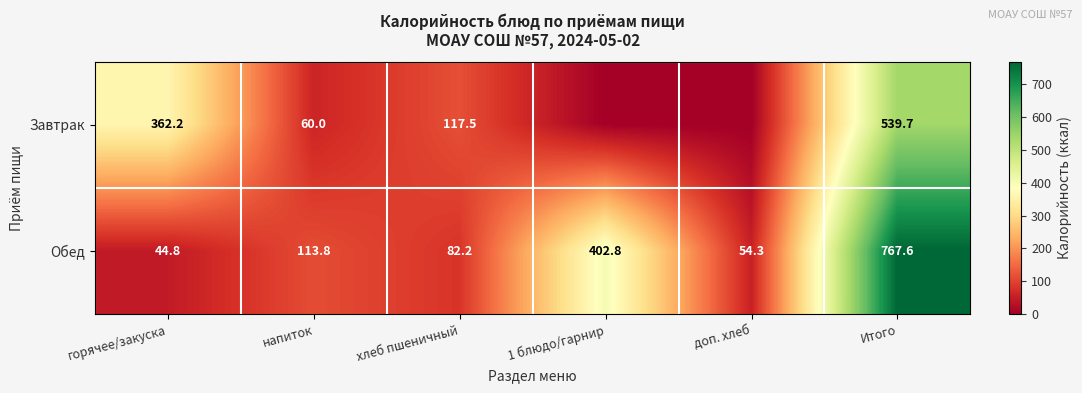

What is the difference between the second highest and minimum values in the Обед series?

358.0